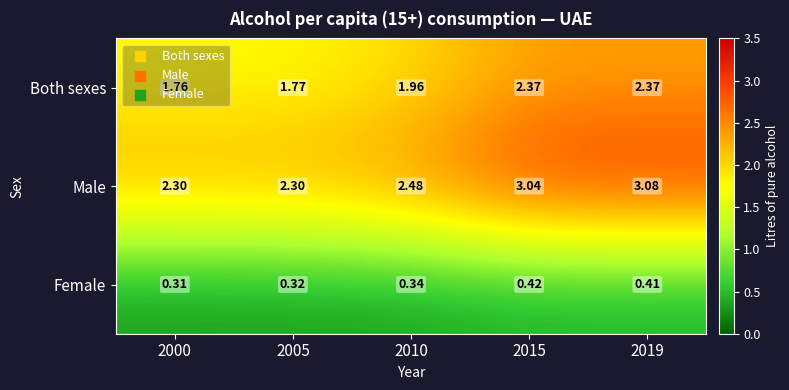

Is the value of Both sexes at 2019 greater than the value of Male at 2015?

No